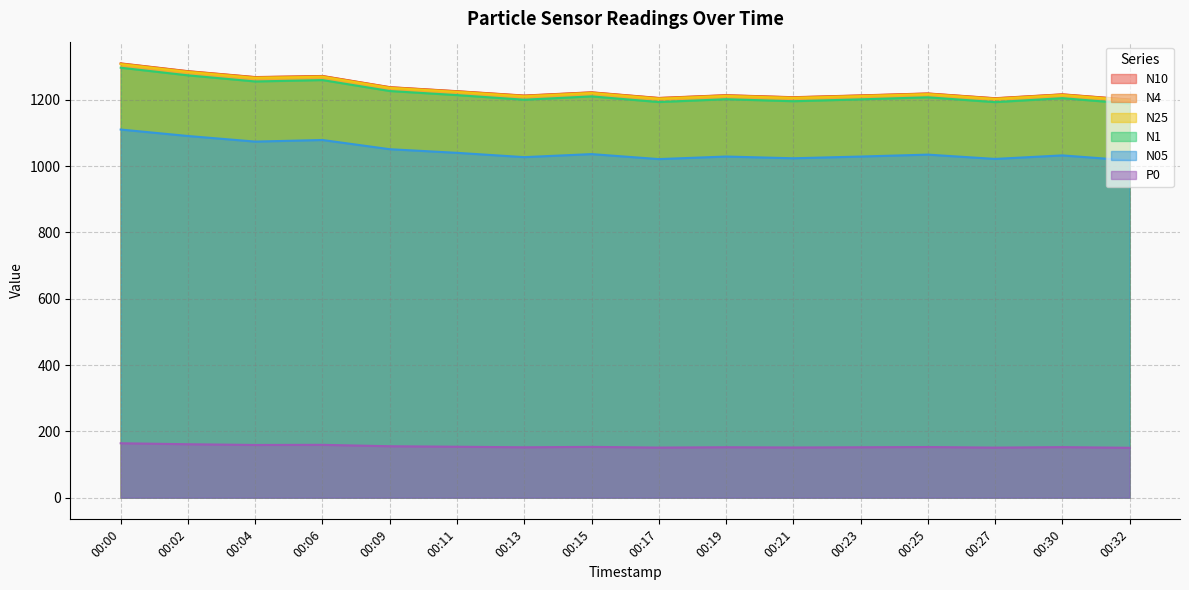

What is the approximate value of N1 at 00:13?

1200.2